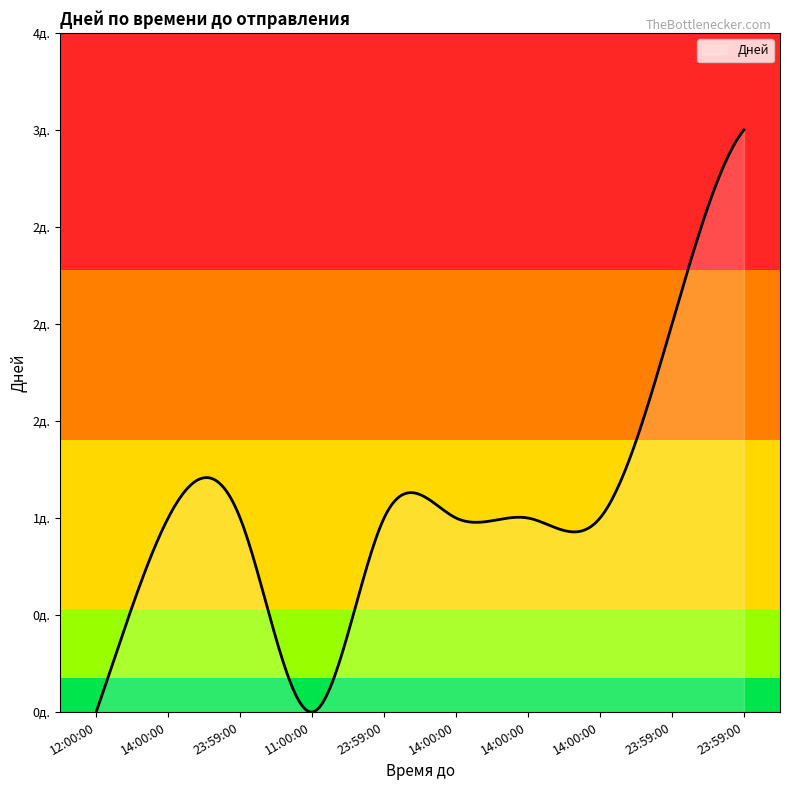

Reading left to right, extract all data points from this chart.

0	1	1	0	1	1	1	1	2	3